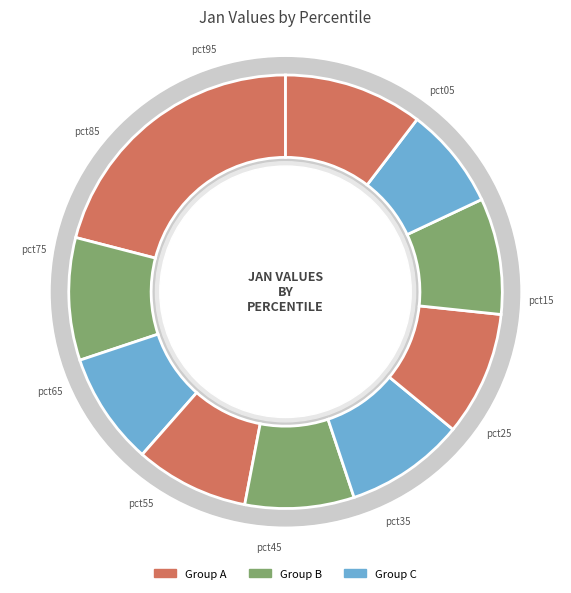

True or false: pct25 accounts for 8% of the total.

True